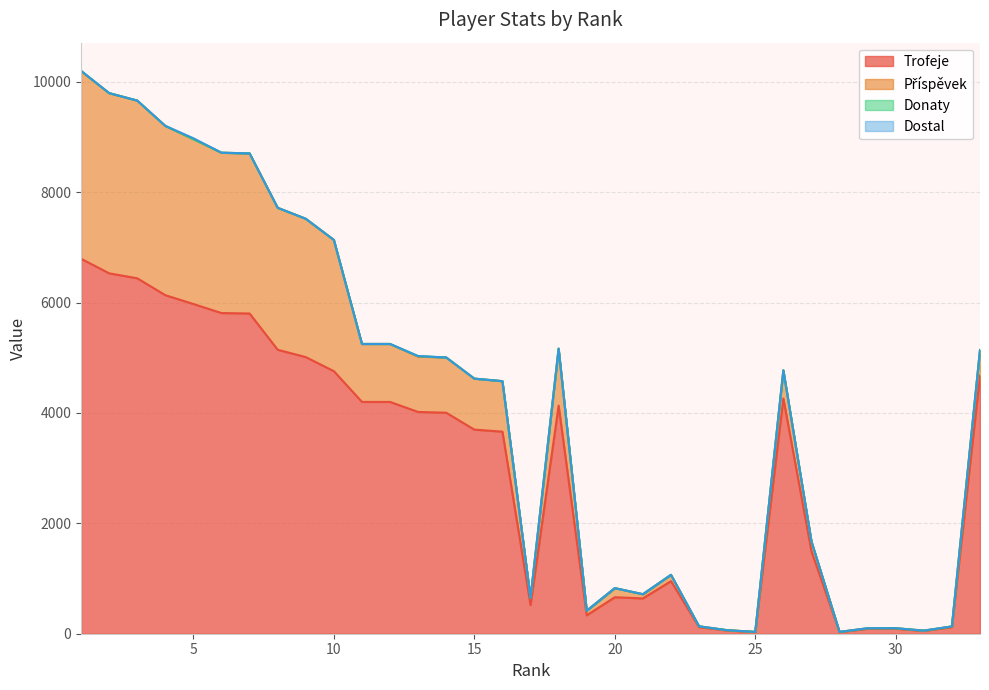

Which category has the highest value in the Trofeje series?

1